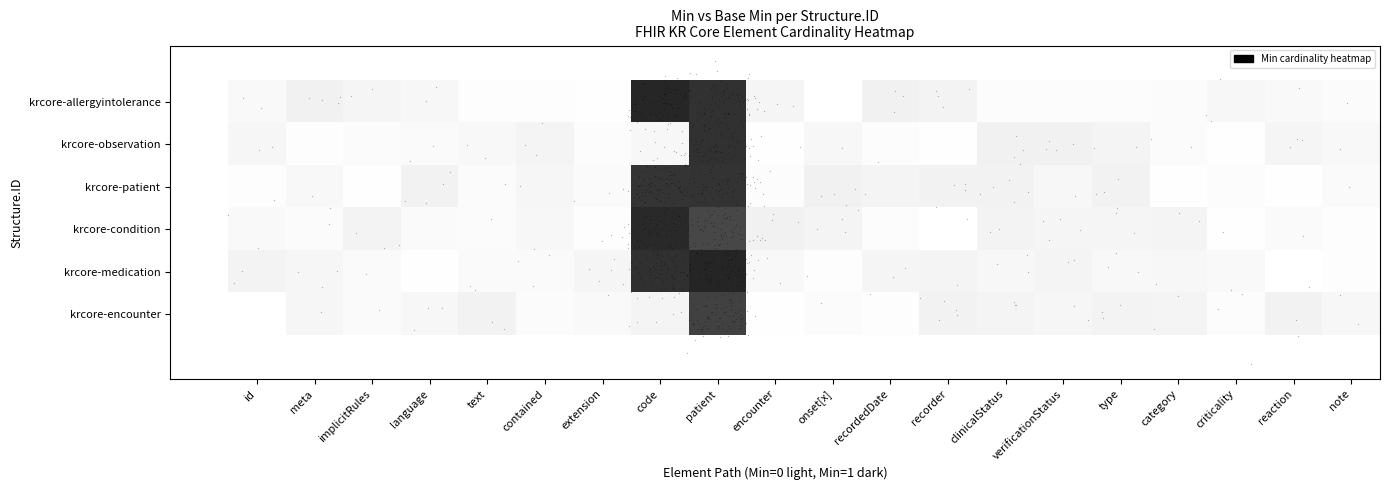

Which label corresponds to the smallest value in the chart?

recorder